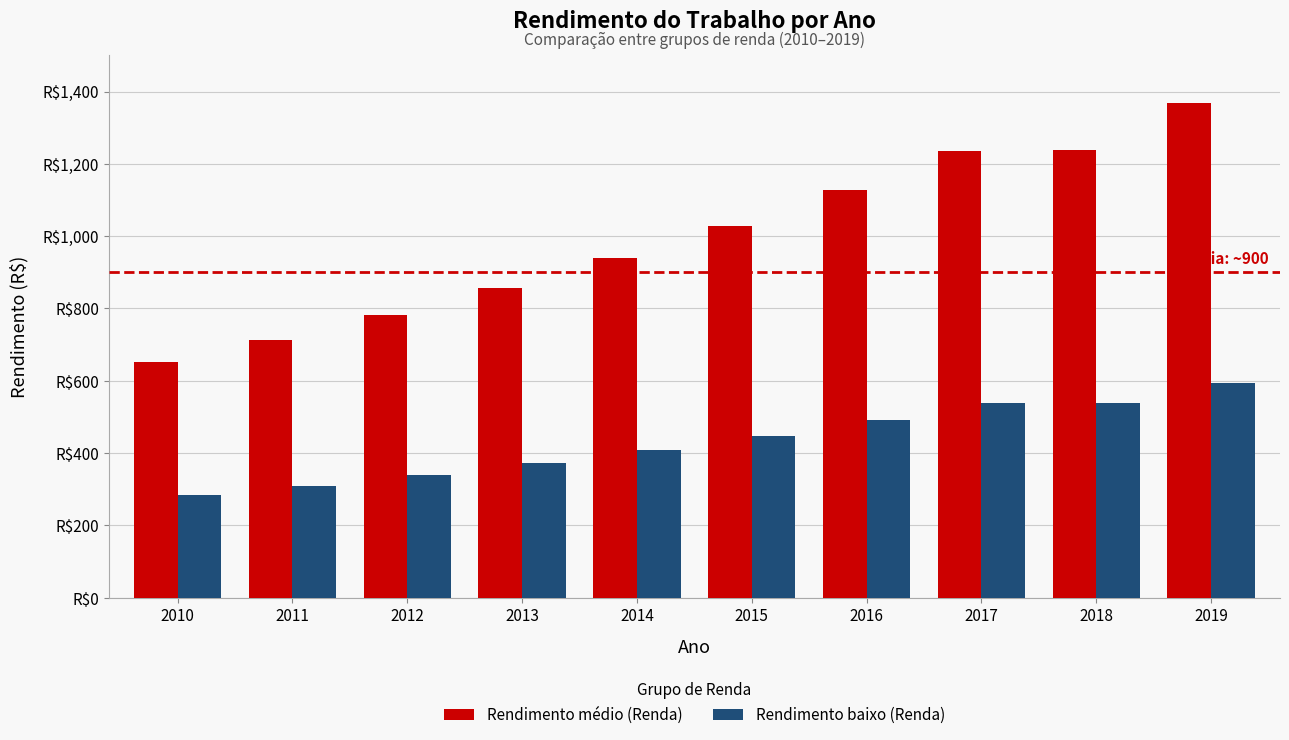

What is the difference between the highest and lowest values at 2017?

698.4